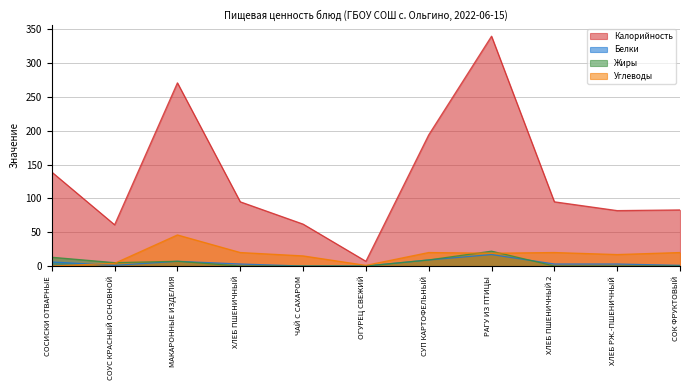

Which label corresponds to the smallest value in the chart?

ЧАЙ С САХАРОМ